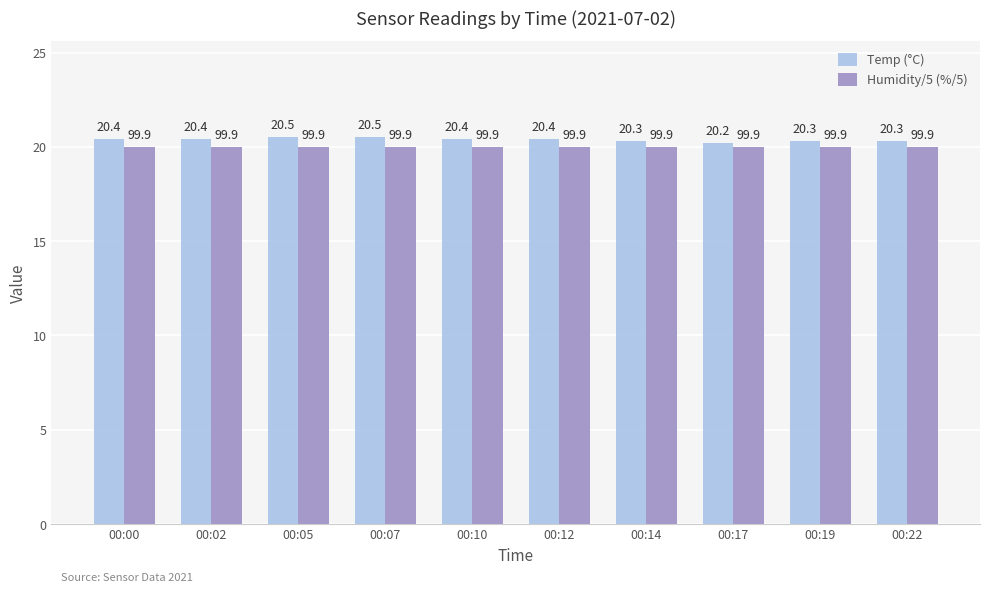

Which series has the largest total across all categories?

Temp (°C)